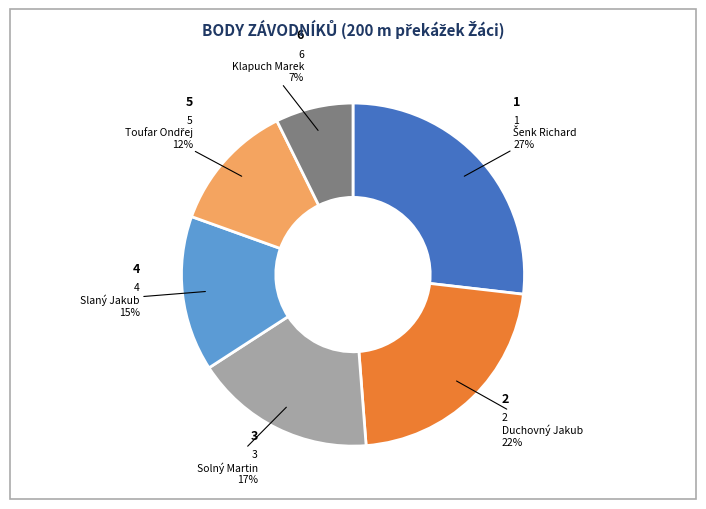

Does any single category account for the majority?

No